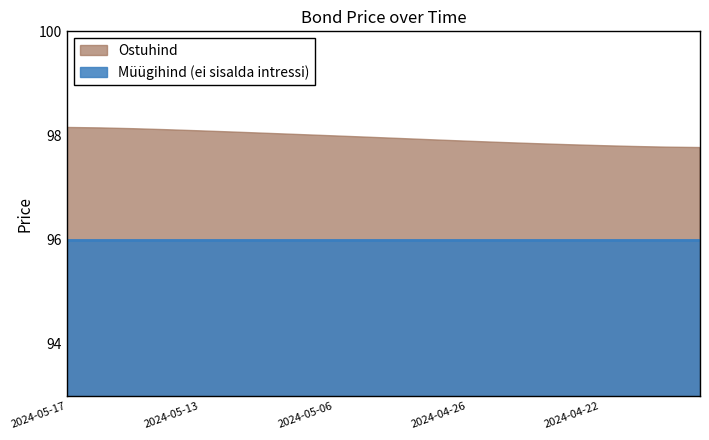

Rank the series at 2024-05-07 from lowest to highest value.

Müügihind (ei sisalda intressi), Ostuhind